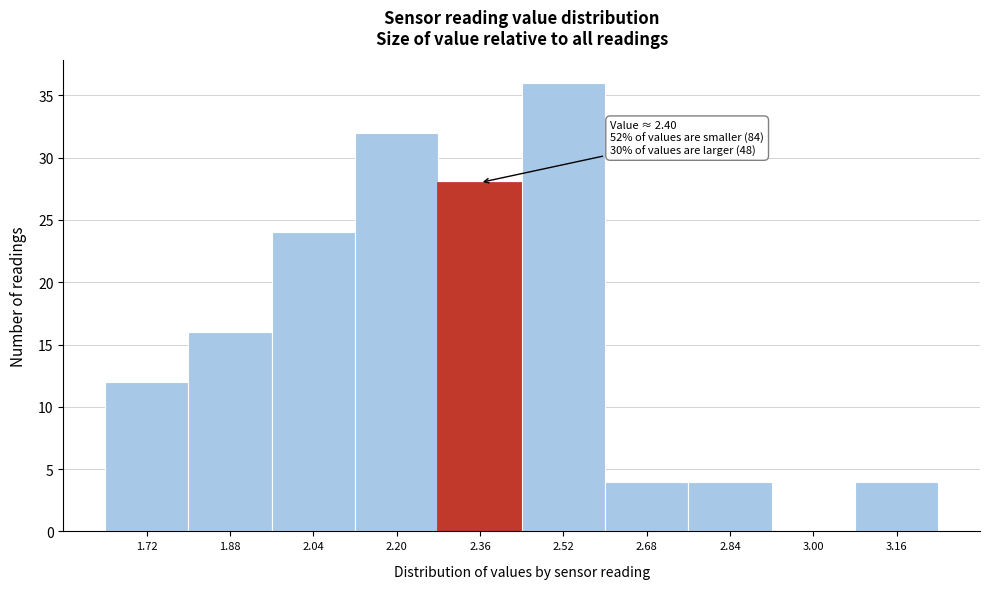

Reading right to left, transcribe all the data shown in this chart.

3.16=4	3.00=0	2.84=4	2.68=4	2.52=36	2.36=28	2.20=32	2.04=24	1.88=16	1.72=12